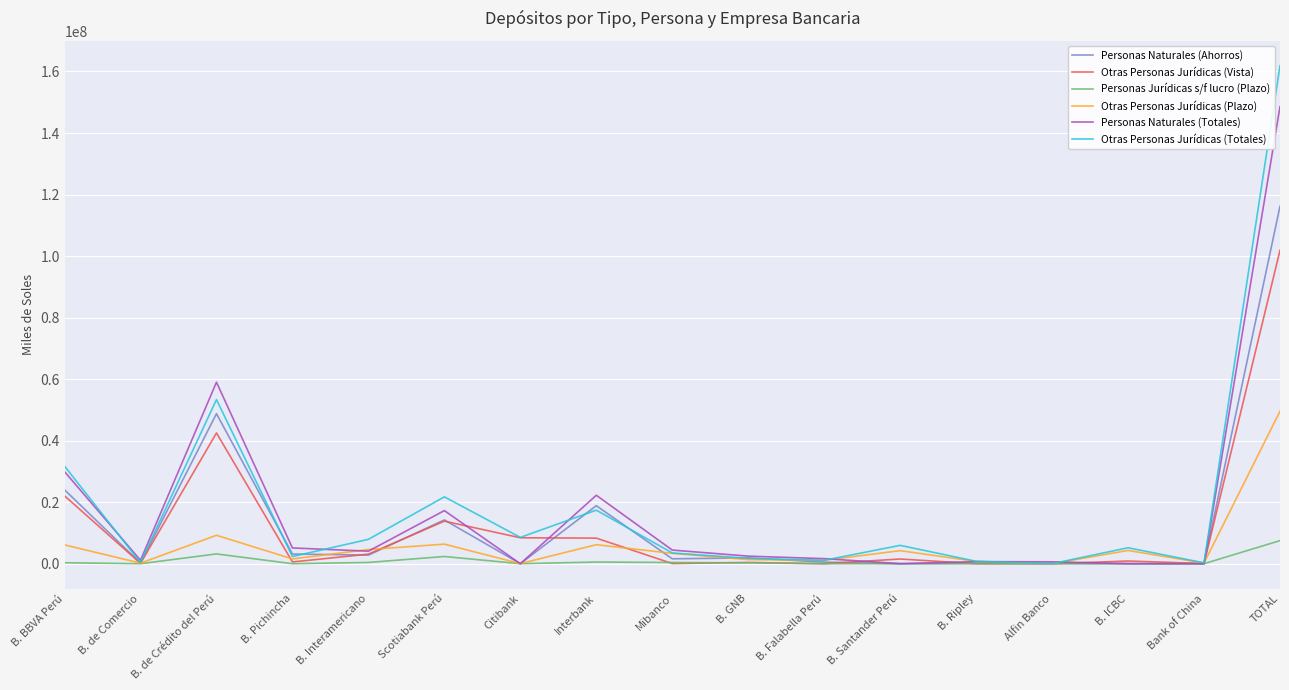

List the series in order of their peak value, lowest first.

Personas Jurídicas s/f lucro (Plazo), Otras Personas Jurídicas (Plazo), Otras Personas Jurídicas (Vista), Personas Naturales (Ahorros), Personas Naturales (Totales), Otras Personas Jurídicas (Totales)